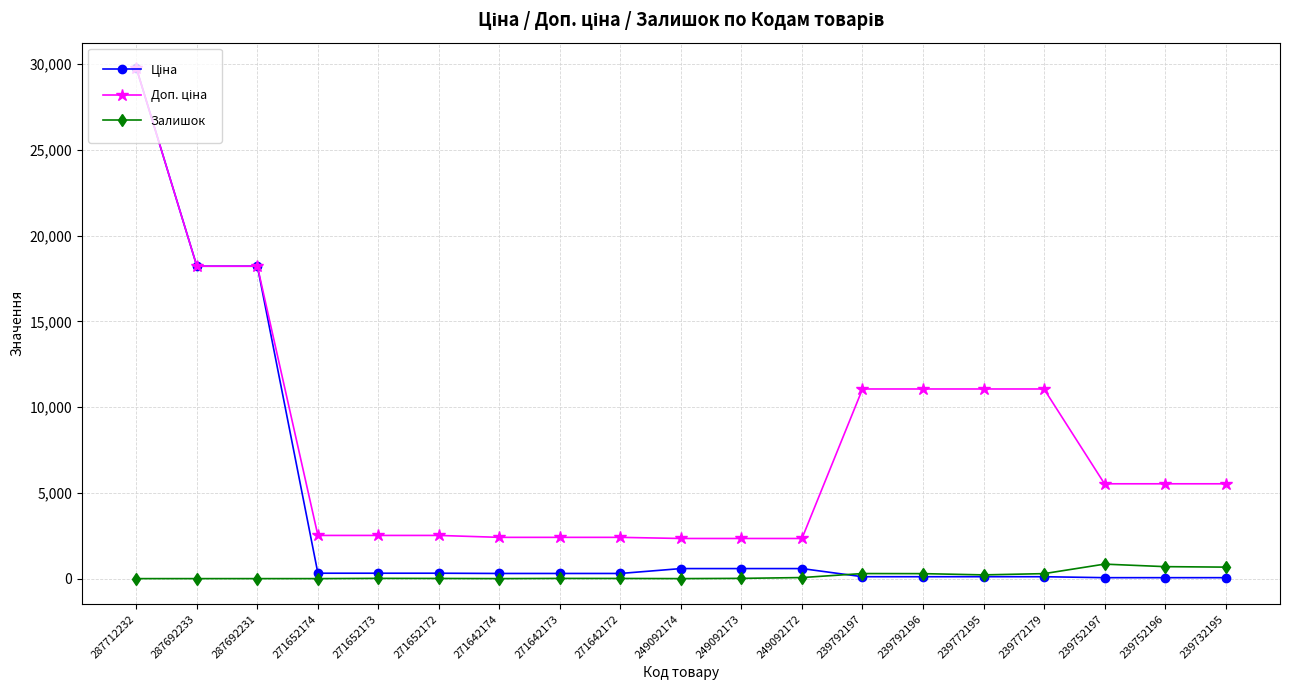

At how many categories does at least one series exceed 16035?

3